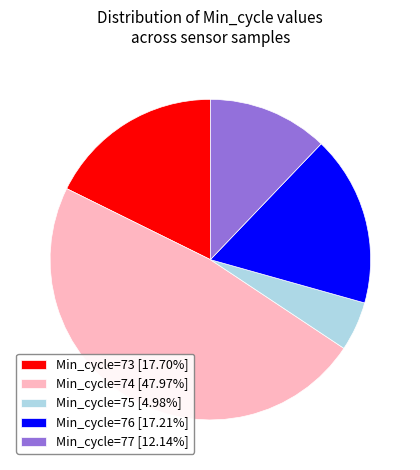

Is the sum of Min_cycle=76 [17.21%] and Min_cycle=74 [47.97%] greater than half?

Yes